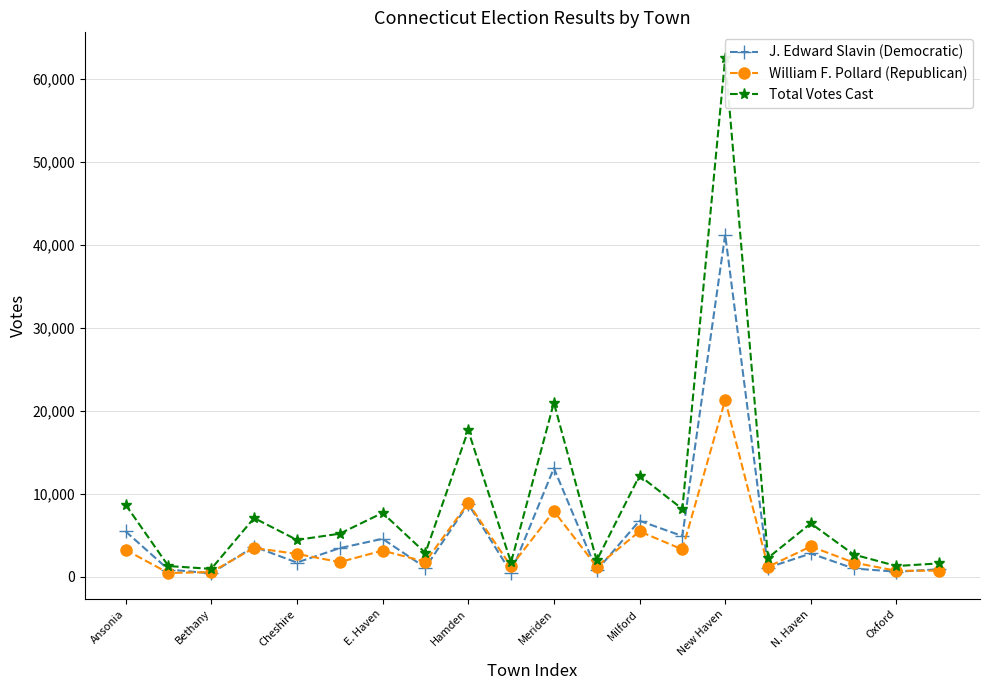

True or false: William F. Pollard (Republican) and Total Votes Cast cross at least once.

False